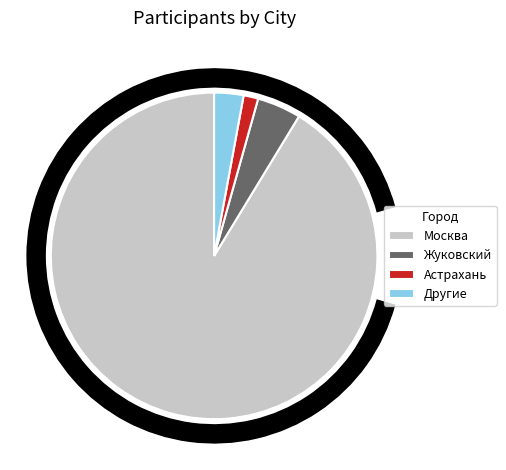

The Москва slice represents 91% of the pie. True or false?

True